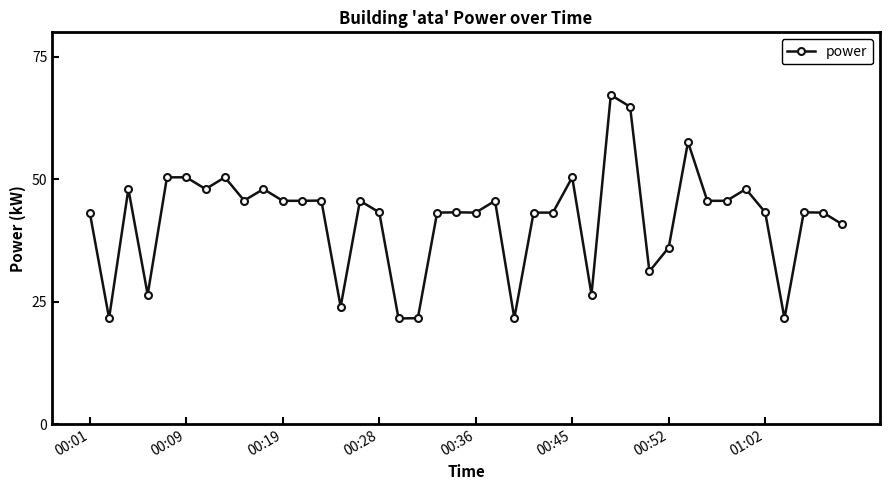

What is the value of the 10th point from the left?

48.0